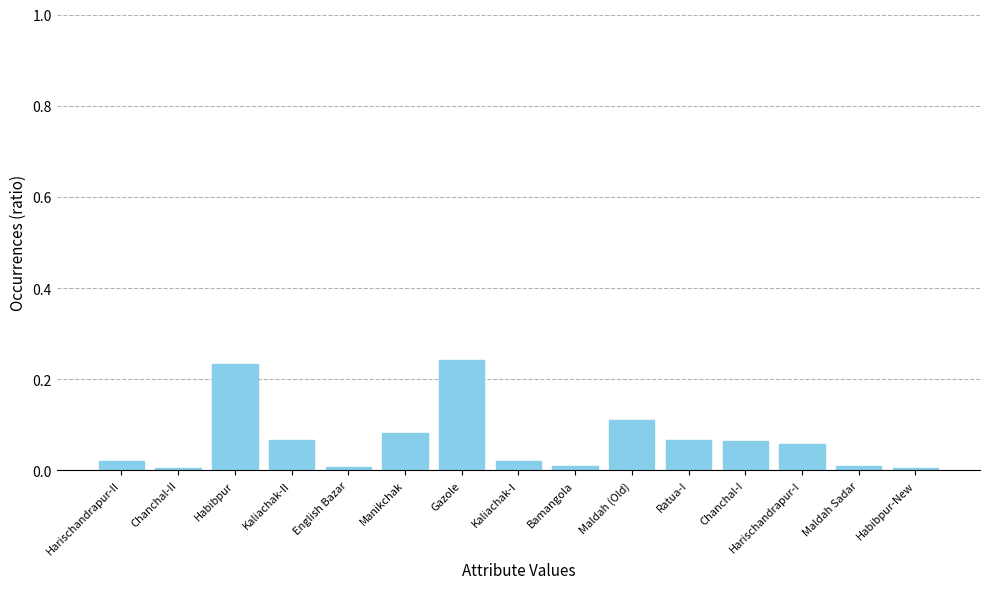

Which has a higher value, Harischandrapur-I or Habibpur-New?

Harischandrapur-I